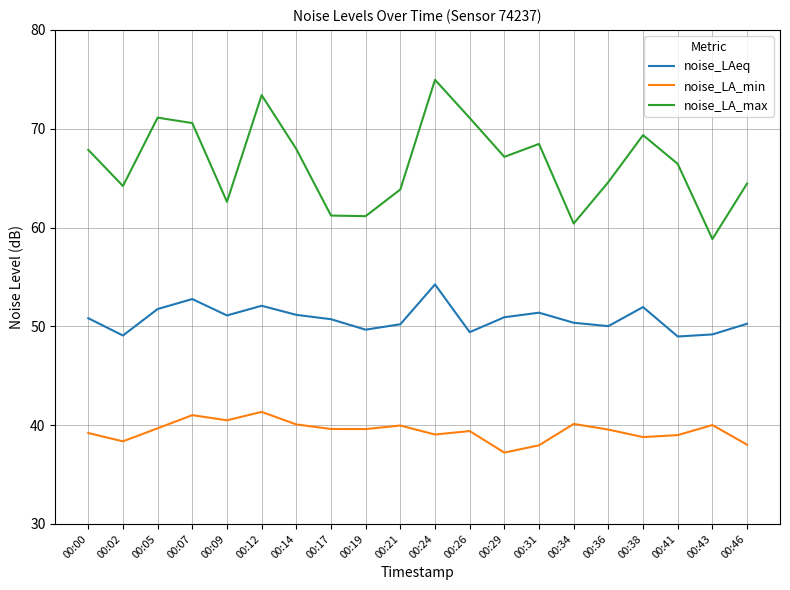

Which series has the largest total across all categories?

noise_LA_max